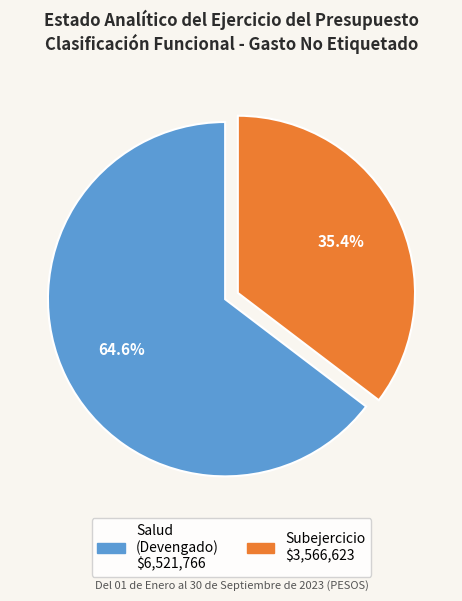

To the nearest percent, what is the difference between the largest and smallest slice percentages?

29%